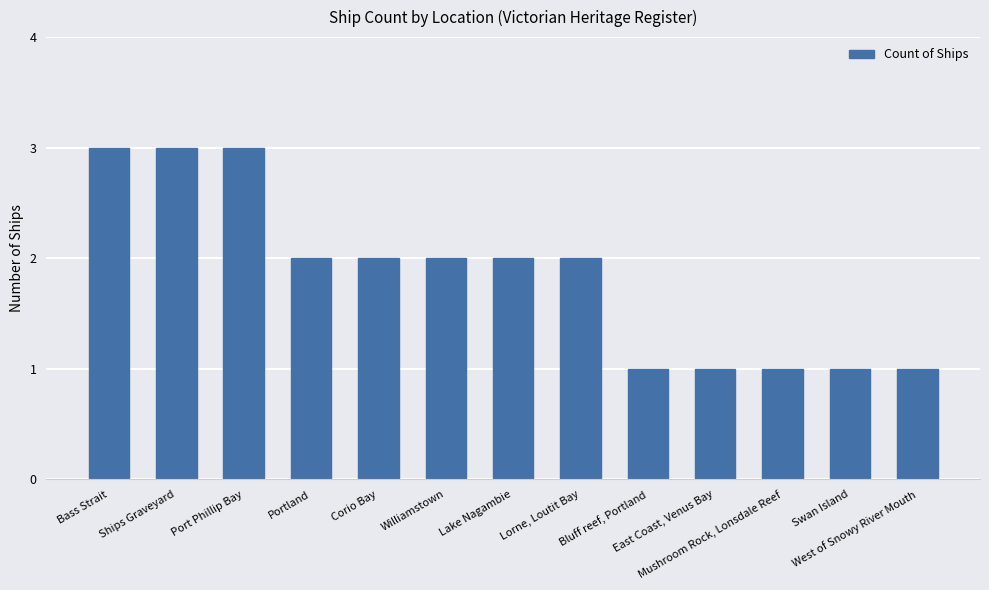

What is the sum of all values?

24